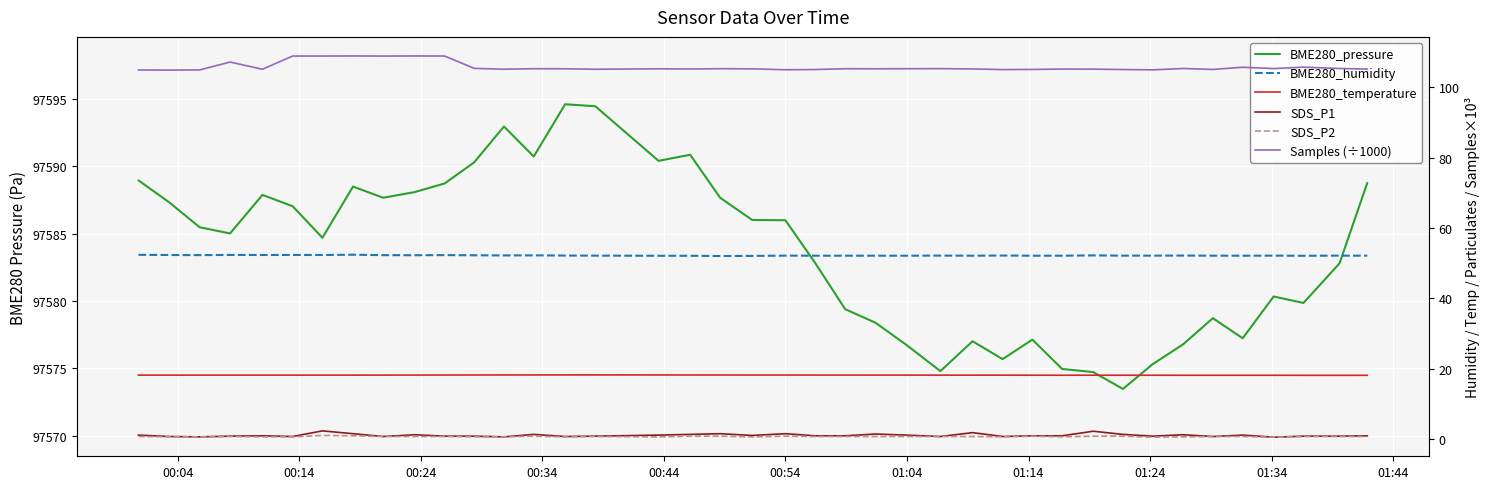

What position from the left is 00:04?

1